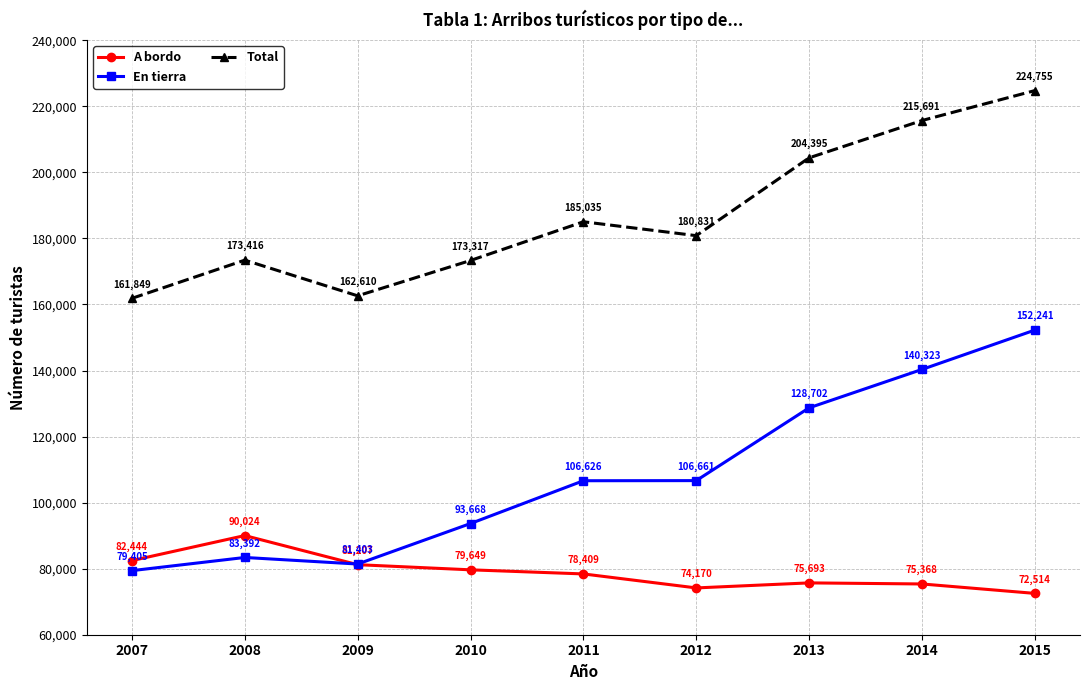

Does the chart have visible grid lines?

Yes